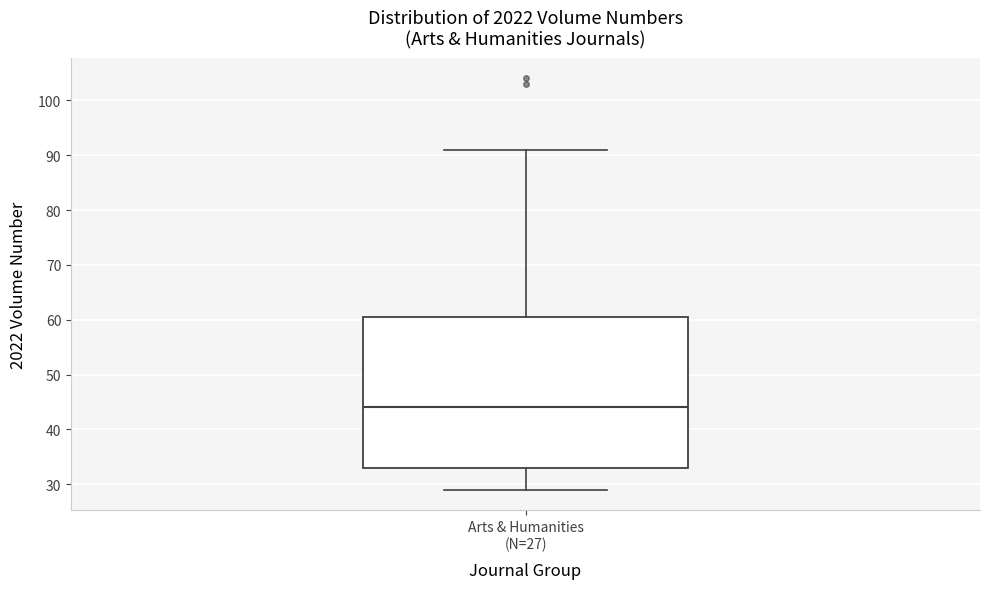

Transcribe this box plot: give where the median line is, the range the box spans, and where the two whiskers end, as read against the y-axis. The values are not printed on the chart, so give them approximately, as read against the axis.

median 44, box 33 to 61, whiskers 29 to 91